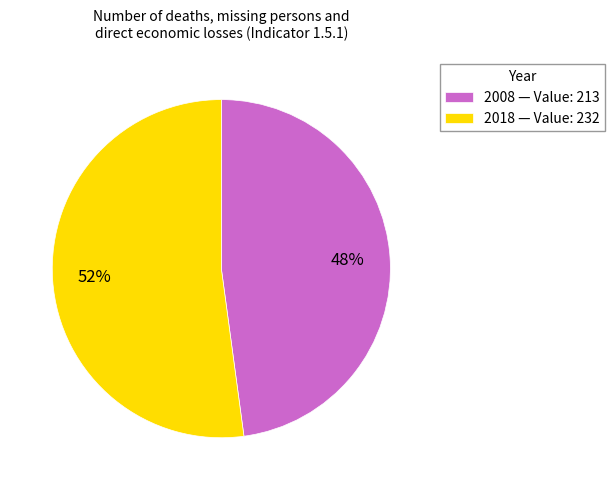

To the nearest percent, what is the combined percentage of 2008 and 2018?

100%